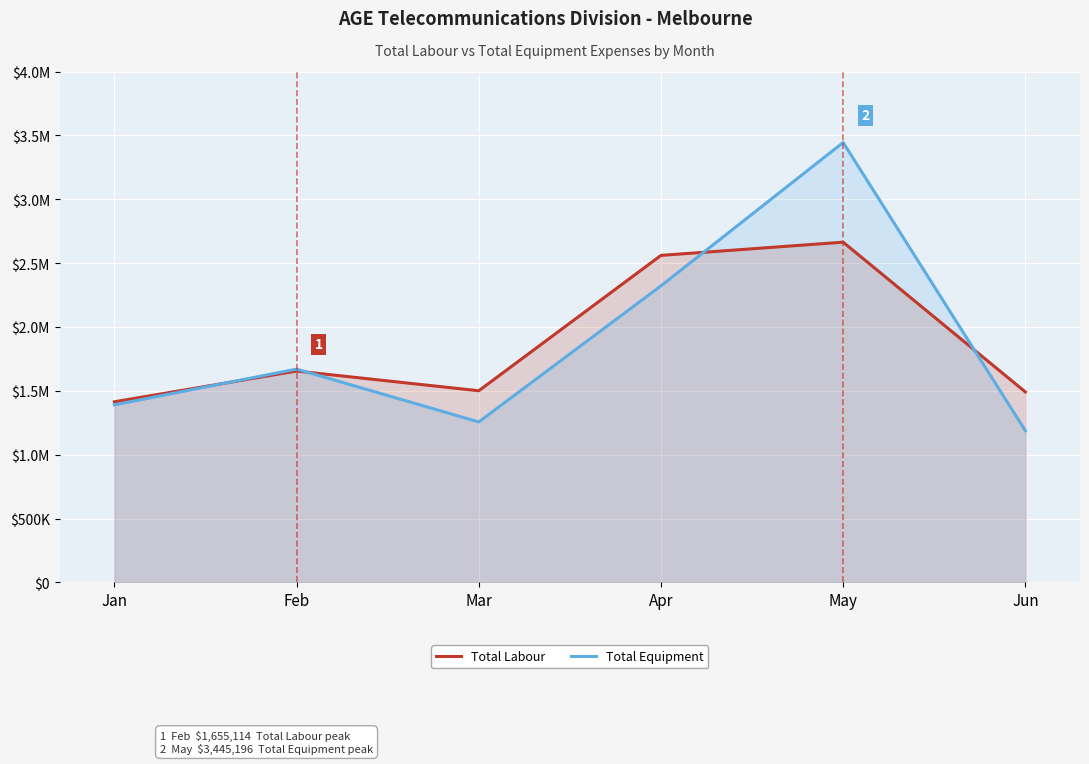

Which series has the largest total across all categories?

Total Labour